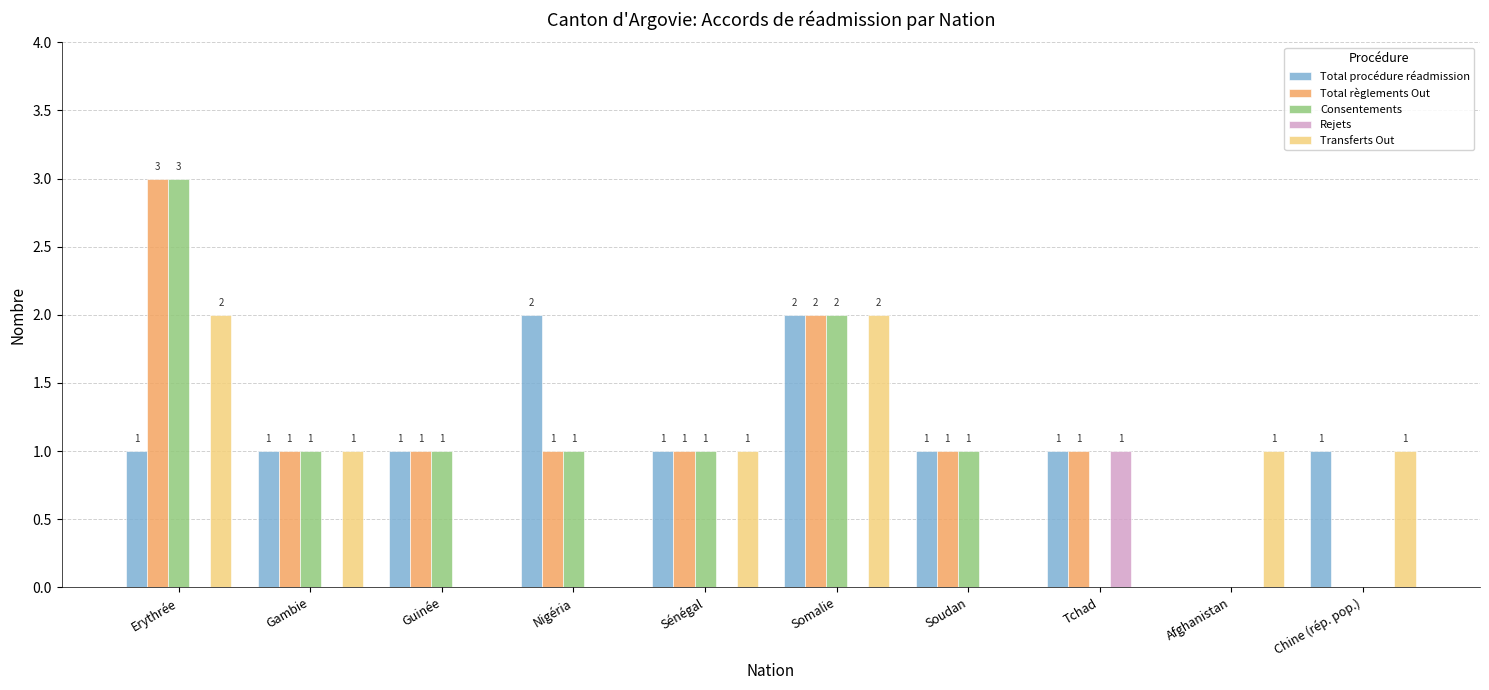

Are the bars grouped side by side (vs. stacked)?

Yes